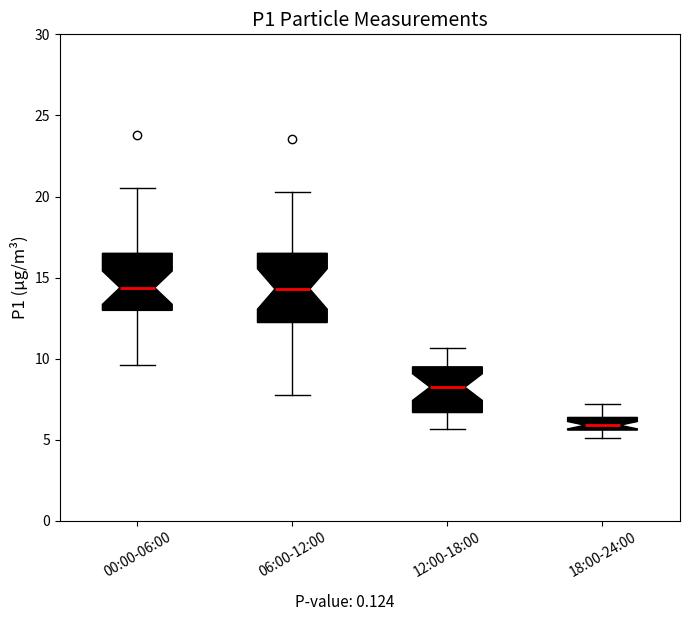

Comparing the boxes themselves (not the whiskers), which one is the tallest?

06:00-12:00